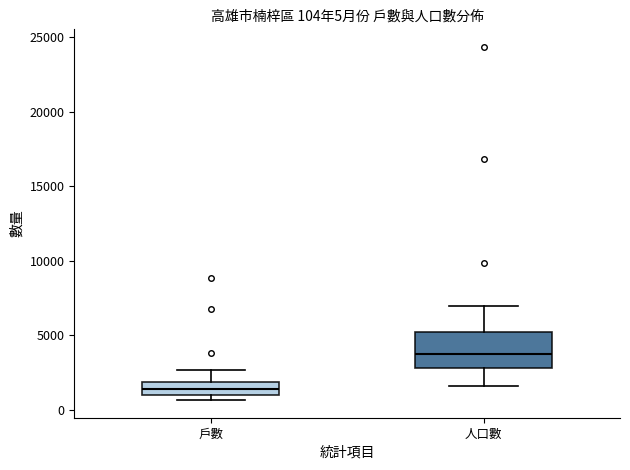

Comparing the boxes themselves (not the whiskers), which one is the tallest?

人口數